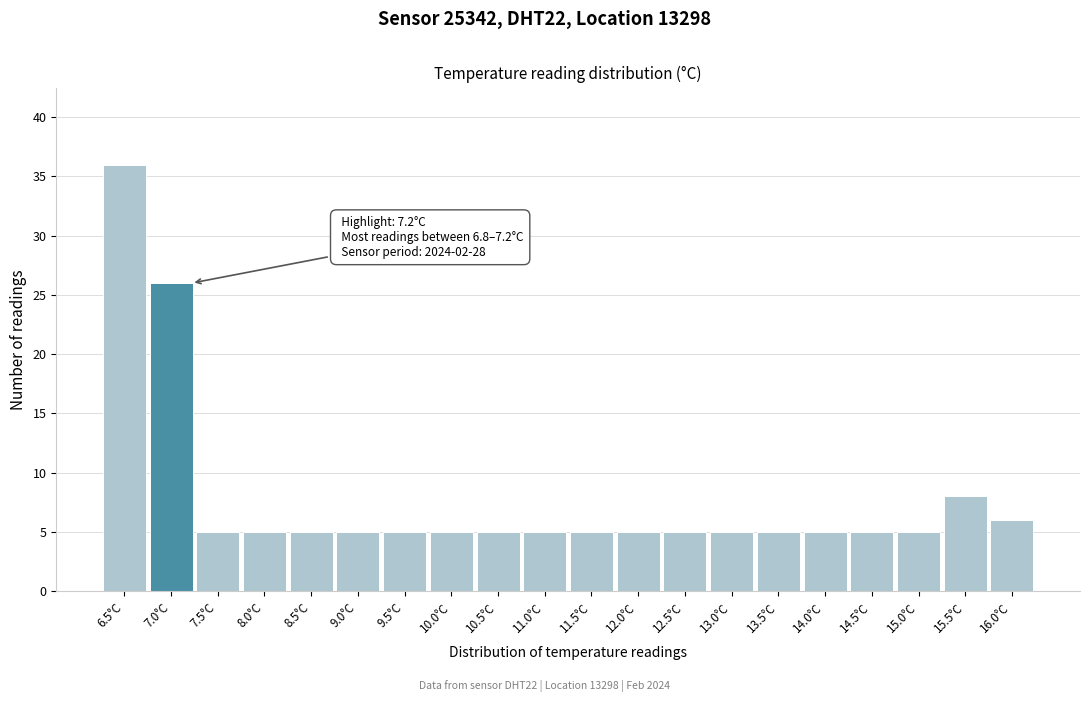

Reading left to right, list all the values displayed in this chart.

6.5°C=36	7.0°C=26	7.5°C=5	8.0°C=5	8.5°C=5	9.0°C=5	9.5°C=5	10.0°C=5	10.5°C=5	11.0°C=5	11.5°C=5	12.0°C=5	12.5°C=5	13.0°C=5	13.5°C=5	14.0°C=5	14.5°C=5	15.0°C=5	15.5°C=8	16.0°C=6